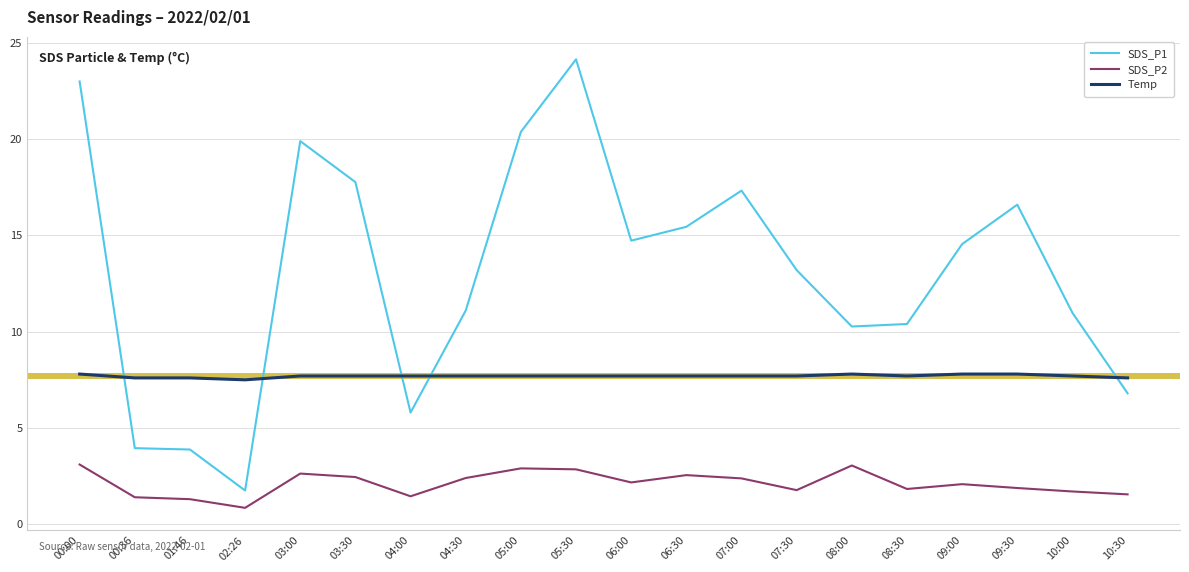

Rank the series at 00:36 from highest to lowest value.

Temp, SDS_P1, SDS_P2